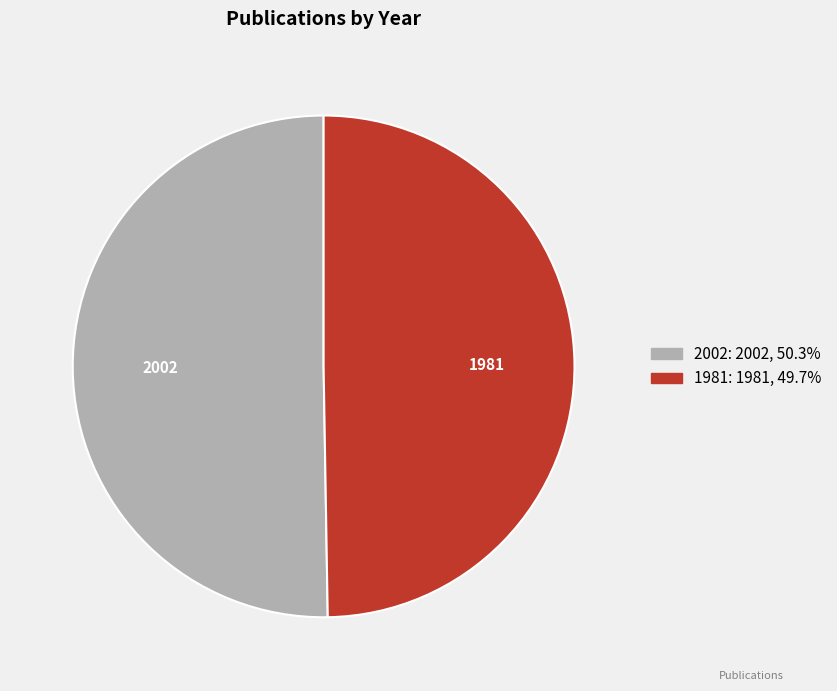

Combined, do 2002 and 1981 account for over 50%?

Yes